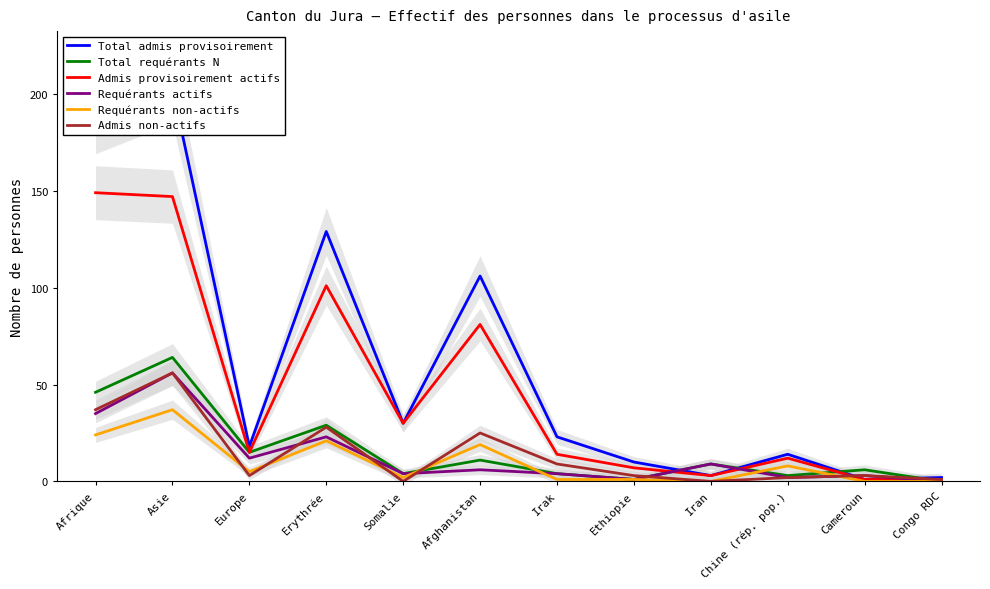

Rank the series at Somalie from lowest to highest value.

Admis non-actifs, Requérants non-actifs, Total requérants N, Requérants actifs, Total admis provisoirement, Admis provisoirement actifs